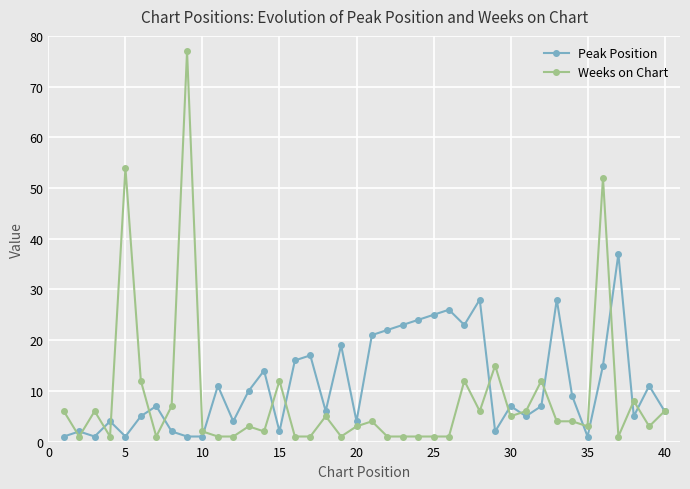

Which series has the widest spread of values?

Weeks on Chart